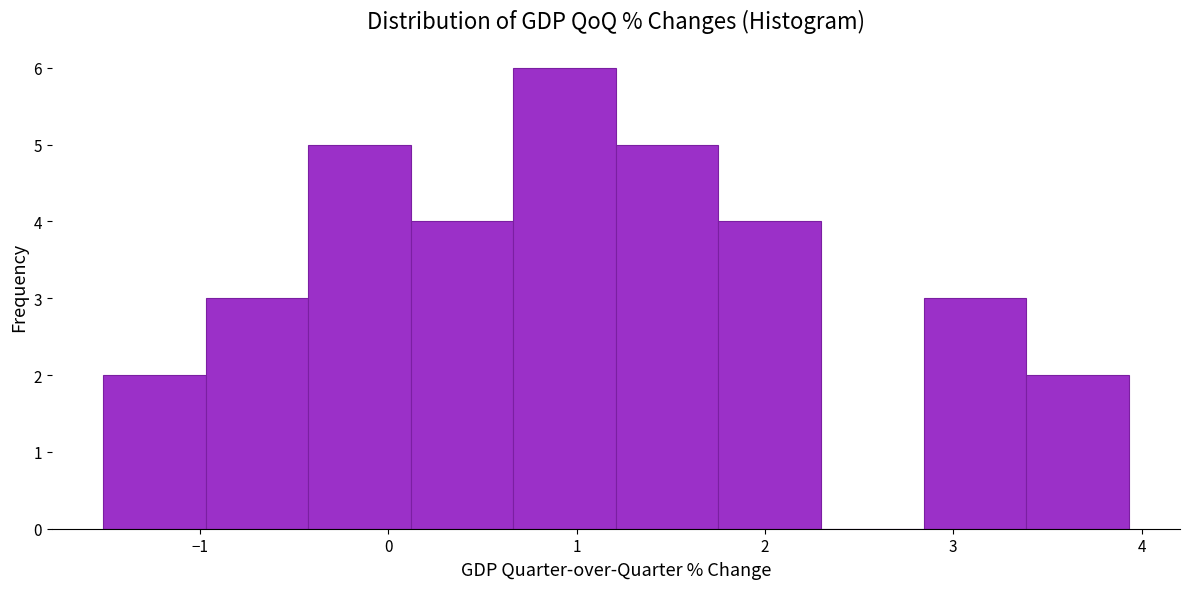

Which range on the x-axis has the tallest bar?

0.7 to 1.2